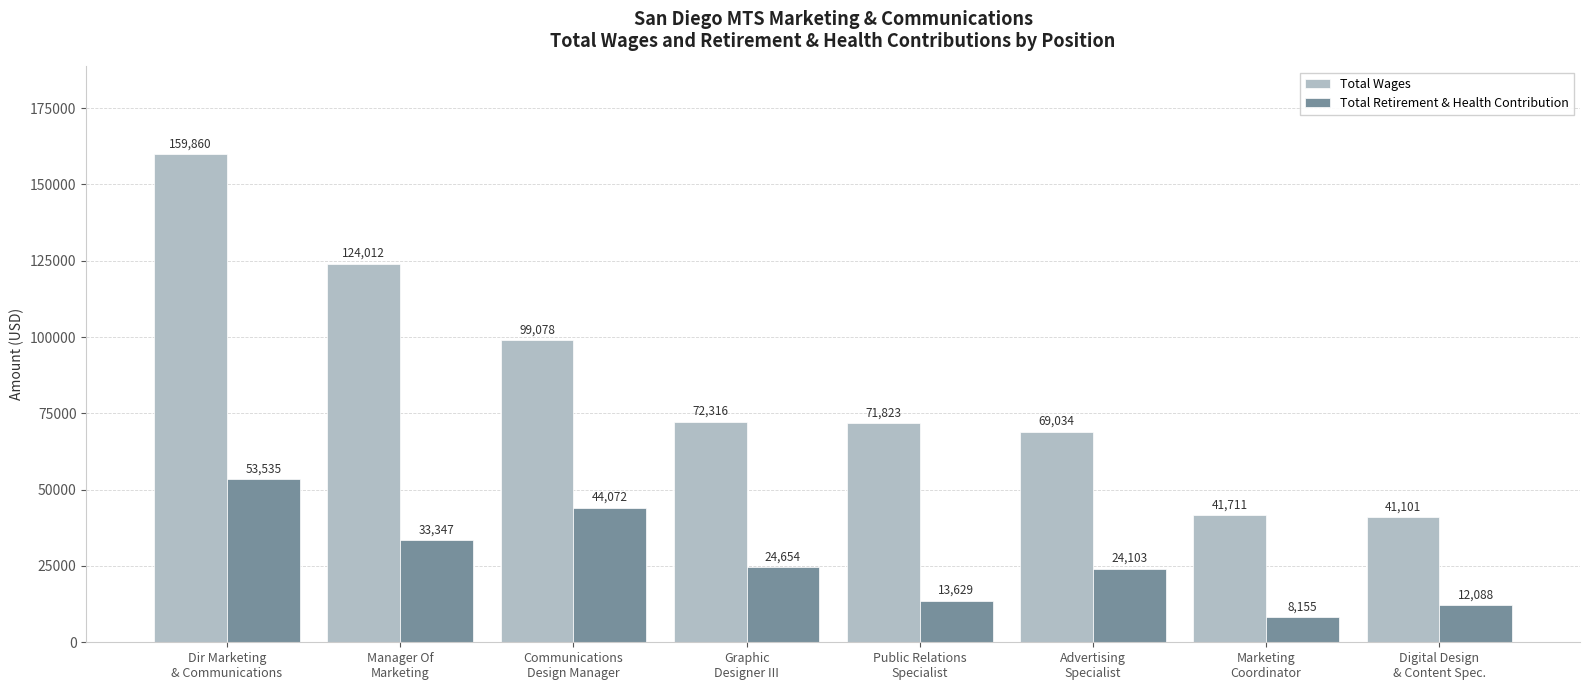

Reading left to right, what are all the values shown in this chart?

Total Wages: Dir Marketing
& Communications=159860	Manager Of
Marketing=124012	Communications
Design Manager=99078	Graphic
Designer III=72316	Public Relations
Specialist=71823	Advertising
Specialist=69034	Marketing
Coordinator=41711	Digital Design
& Content Spec.=41101
Total Retirement & Health Contribution: Dir Marketing
& Communications=53535	Manager Of
Marketing=33347	Communications
Design Manager=44072	Graphic
Designer III=24654	Public Relations
Specialist=13629	Advertising
Specialist=24103	Marketing
Coordinator=8155	Digital Design
& Content Spec.=12088